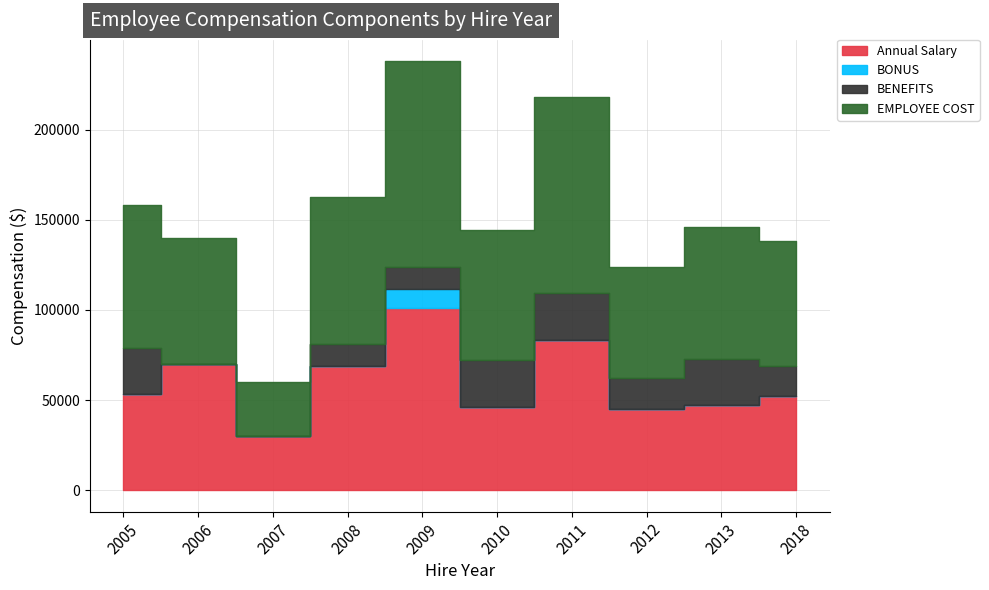

True or false: EMPLOYEE COST and BENEFITS cross at least once.

False